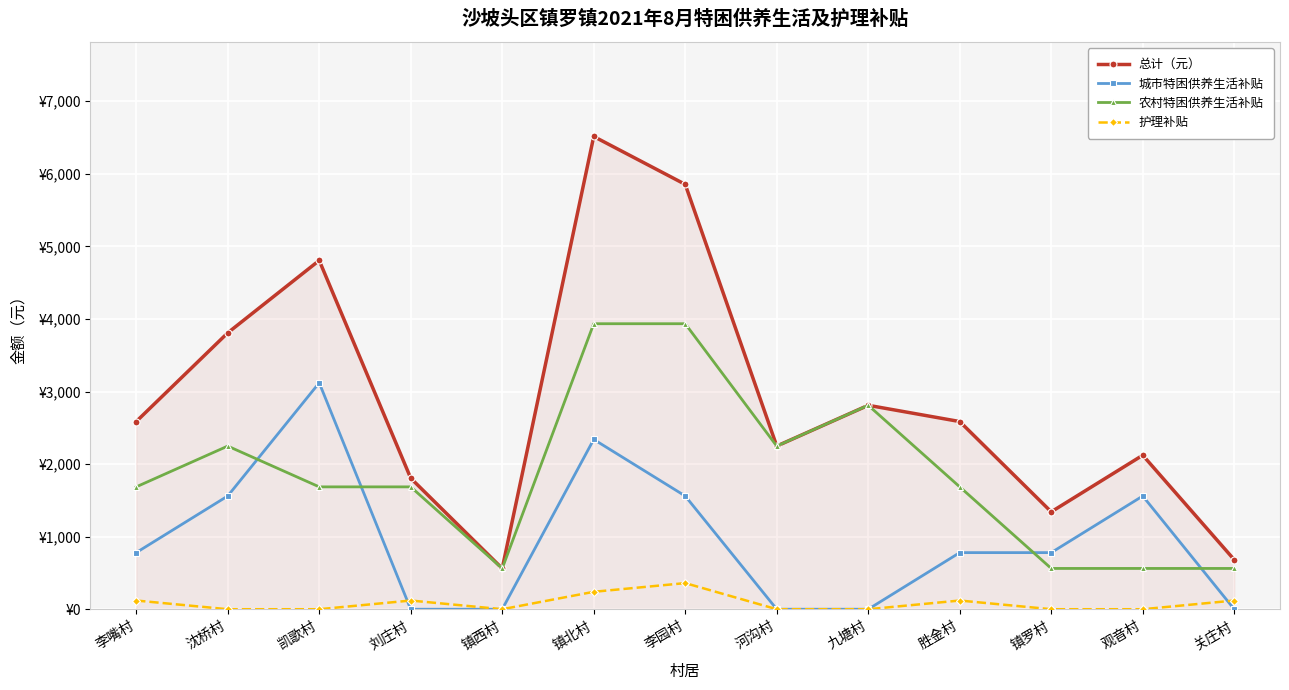

Does the chart have visible grid lines?

Yes